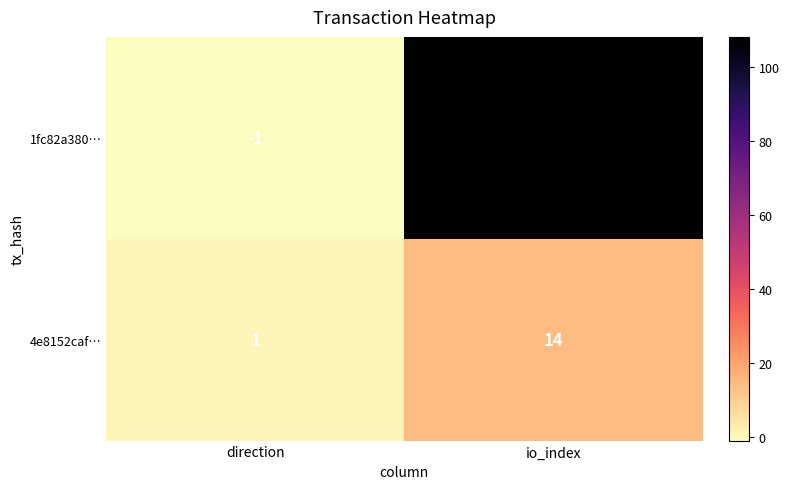

What is the total value across all series at io_index?

122